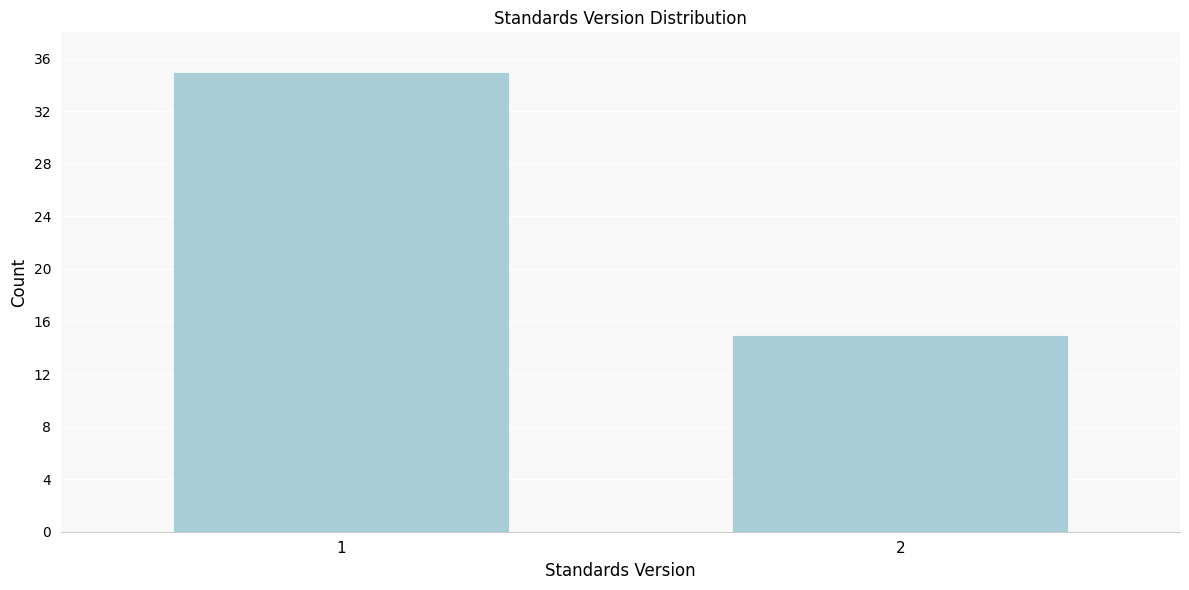

Reading left to right, what are all the values shown in this chart?

1=35	2=15